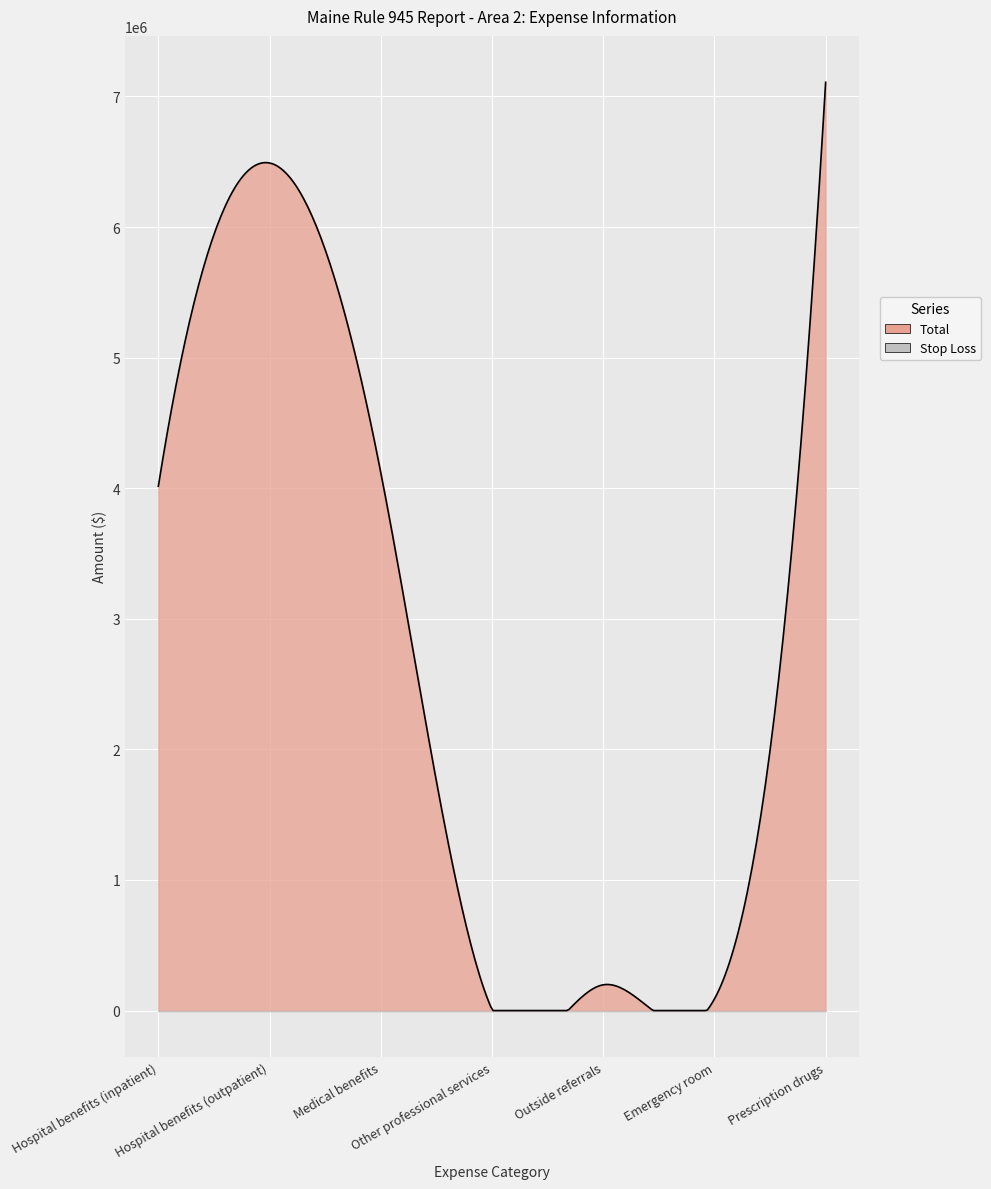

List the labels in order of Stop Loss value, largest first.

Hospital benefits (inpatient), Hospital benefits (outpatient), Medical benefits, Other professional services, Outside referrals, Emergency room, Prescription drugs